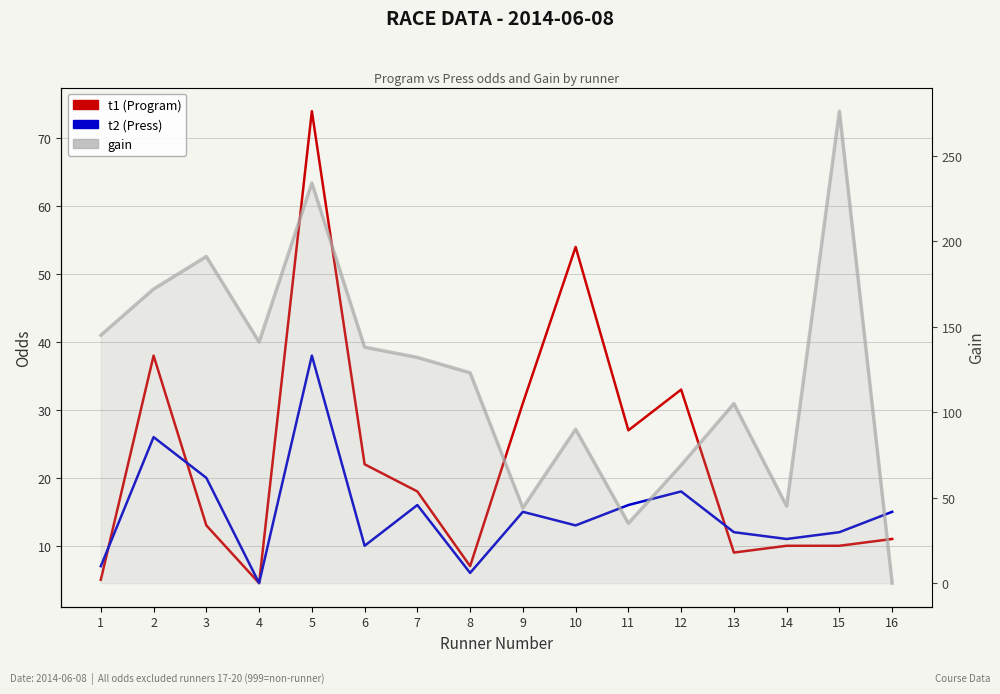

What are all the series names shown in the legend?

t1 (Program), t2 (Press), gain